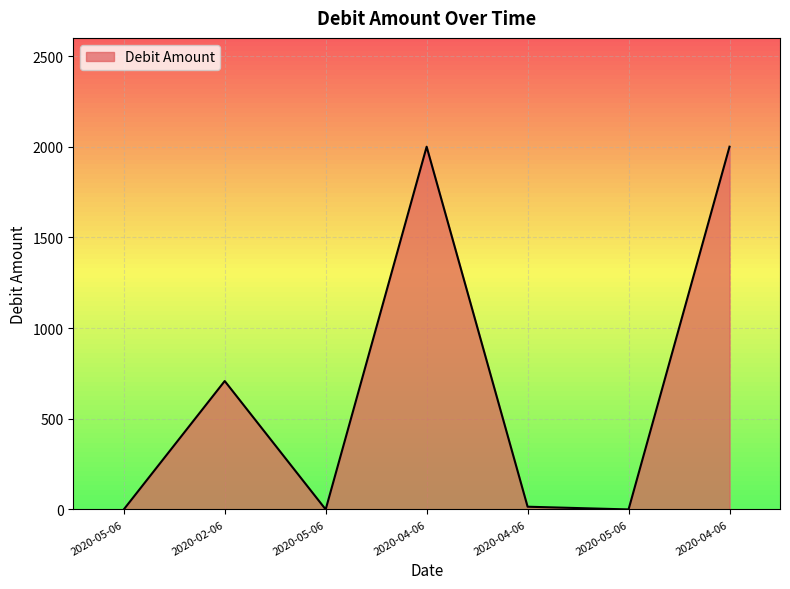

How many values are below 15?

3